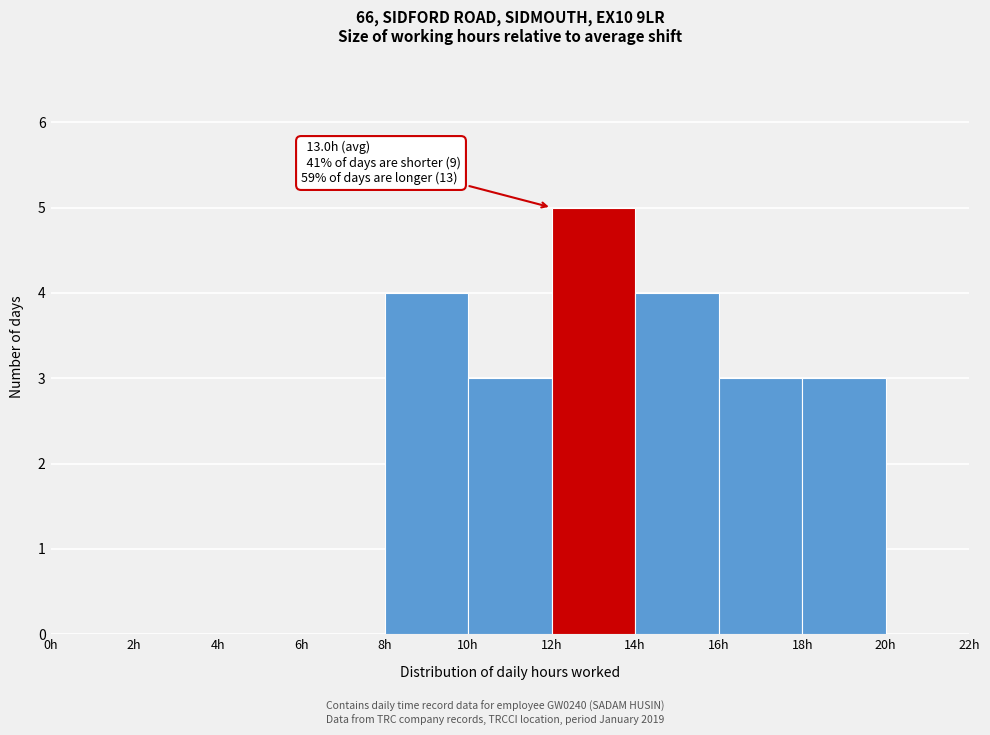

Over which range of the x-axis is the bar tallest?

12 to 14